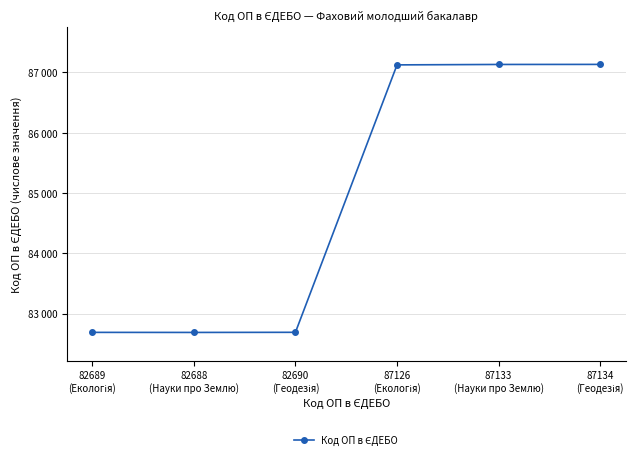

Reading right to left, list all the values displayed in this chart.

87134
(Геодезія)=87134	87133
(Науки про Землю)=87133	87126
(Екологія)=87126	82690
(Геодезія)=82690	82688
(Науки про Землю)=82688	82689
(Екологія)=82689